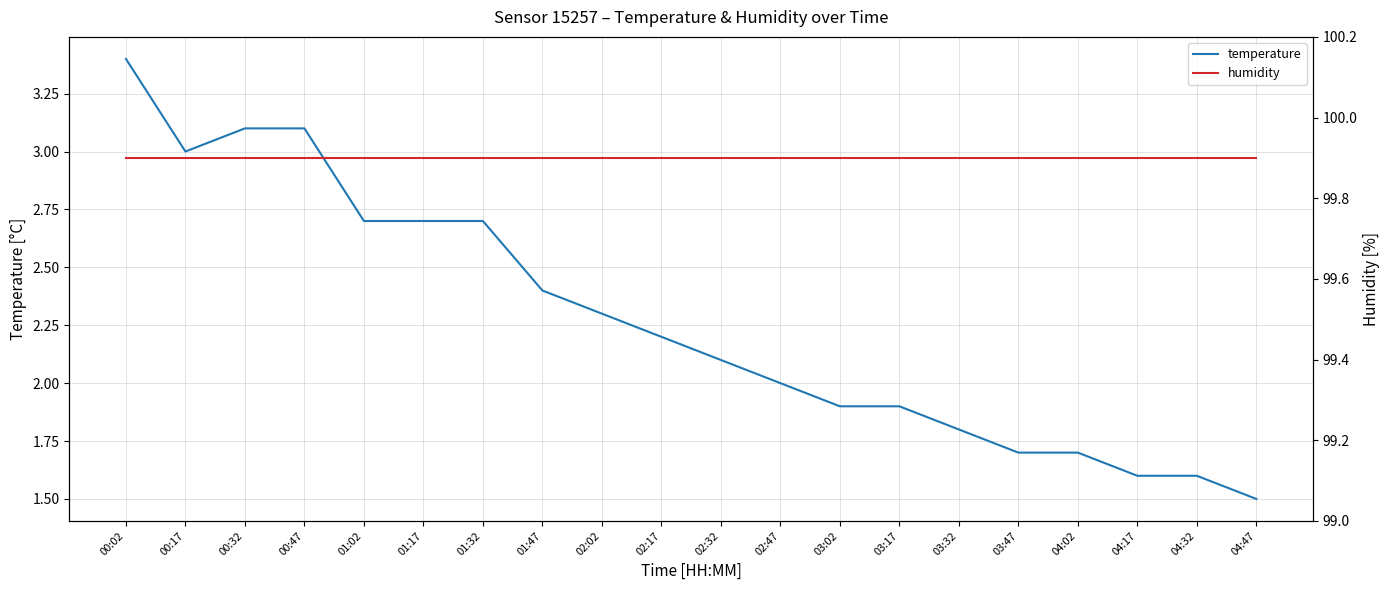

At how many categories does at least one series exceed 44?

20